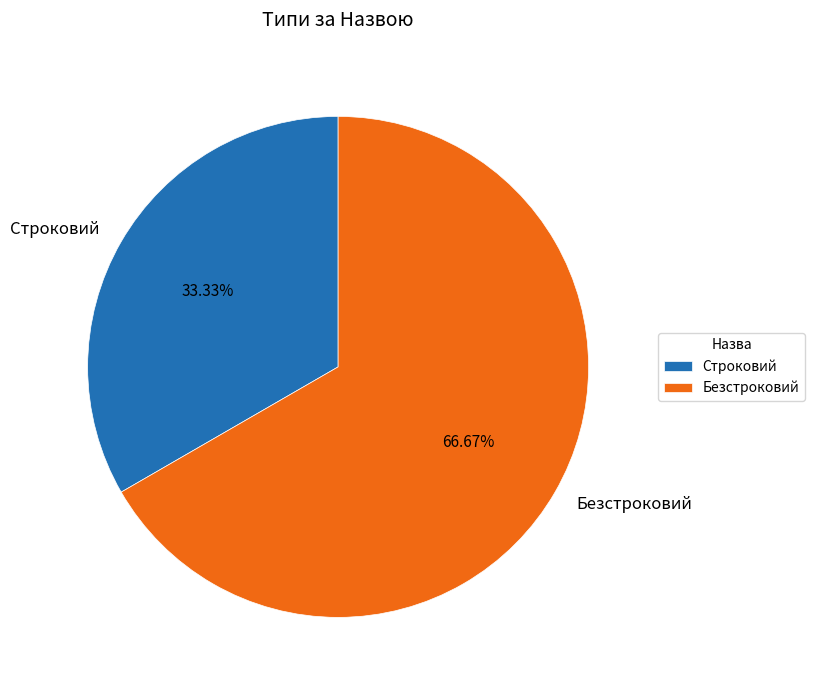

The Безстроковий slice represents 67% of the pie. True or false?

True